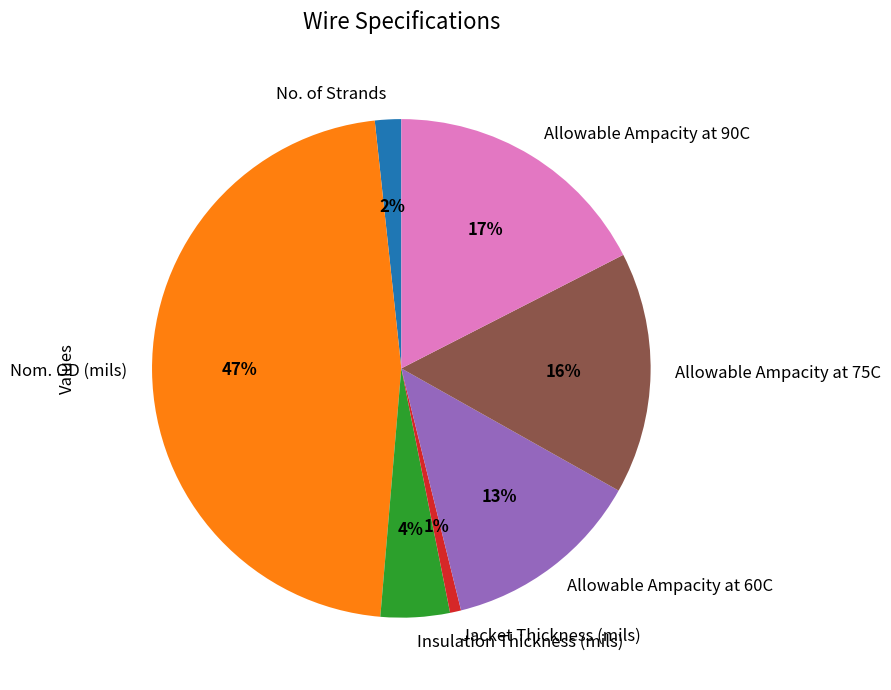

Does Nom. OD (mils) represent more than half of the total?

No